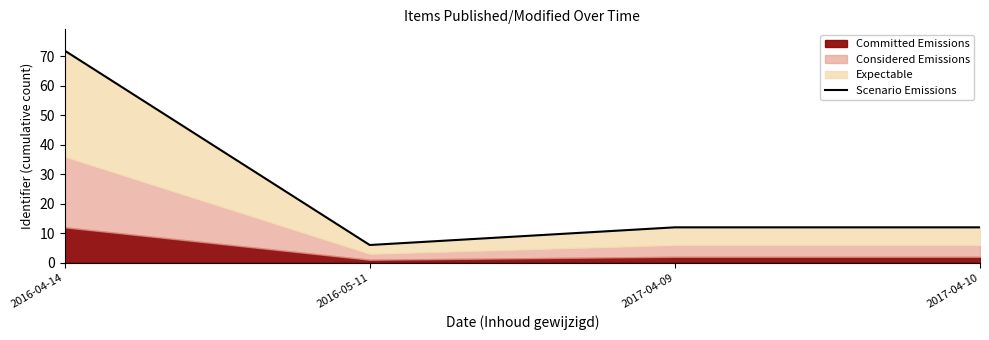

Where is the data nearest to the value 39?

2017-04-09